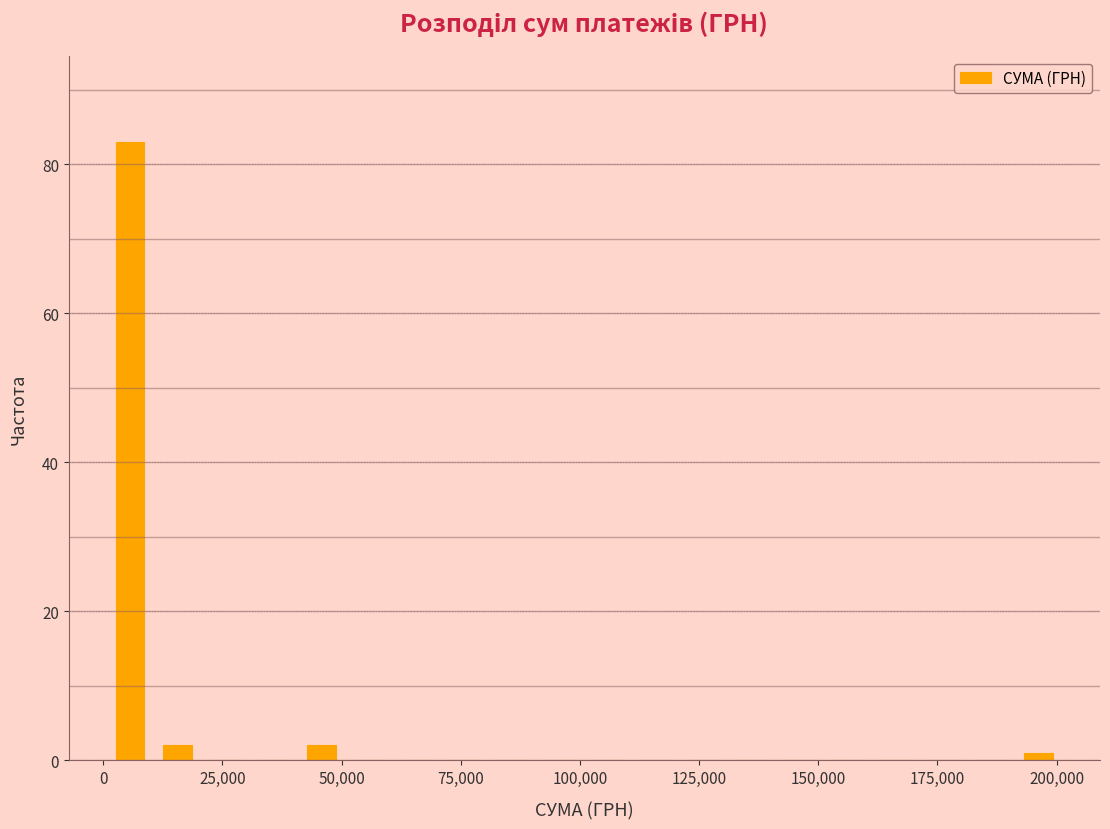

Around what value on the x-axis is the tallest bar? Give the approximate position of its centre, as read against the axis.

5000